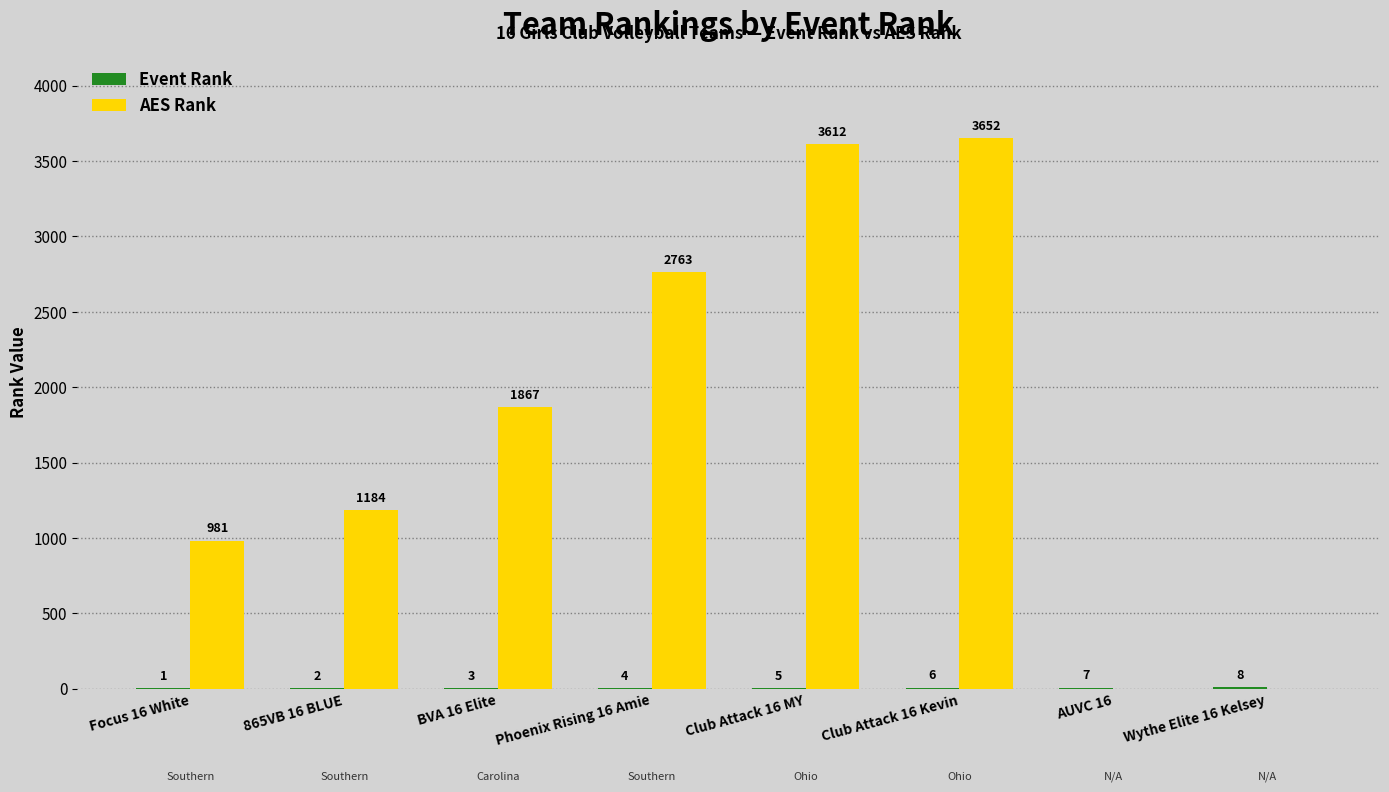

At which category does the chart reach its peak across all series?

Club Attack 16 Kevin